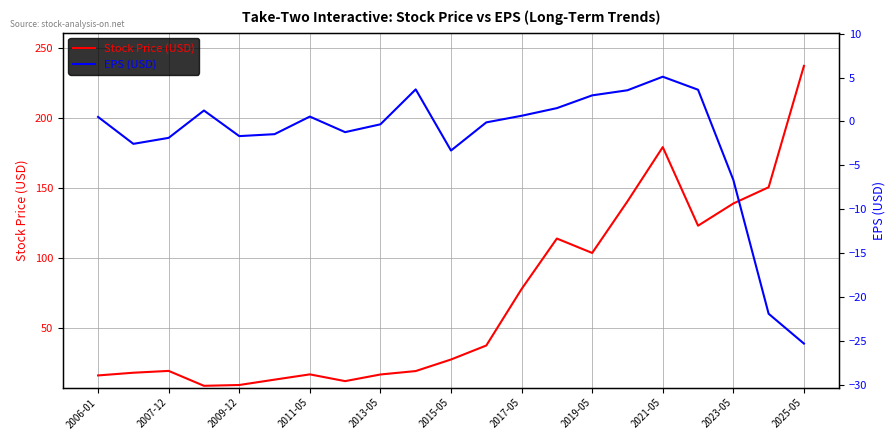

True or false: EPS (USD) and Stock Price (USD) cross at least once.

False